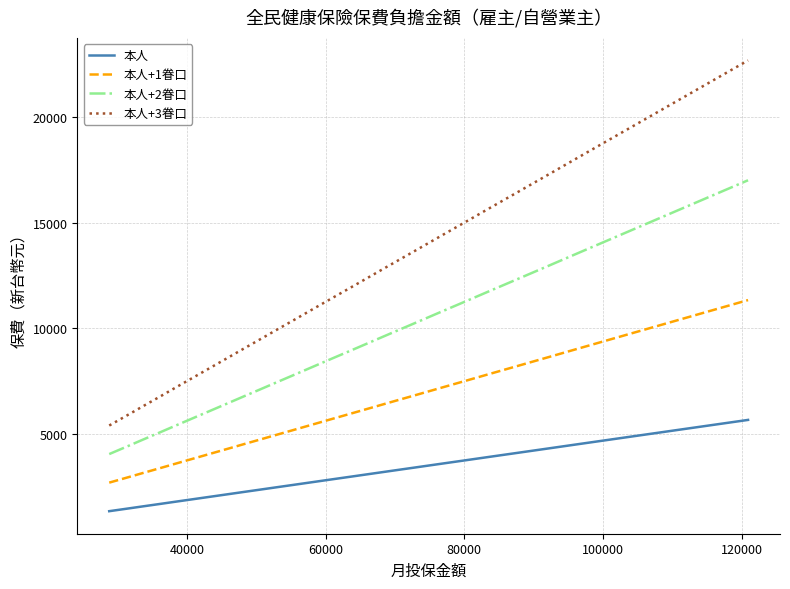

True or false: 本人+2眷口 and 本人 intersect in this chart.

False